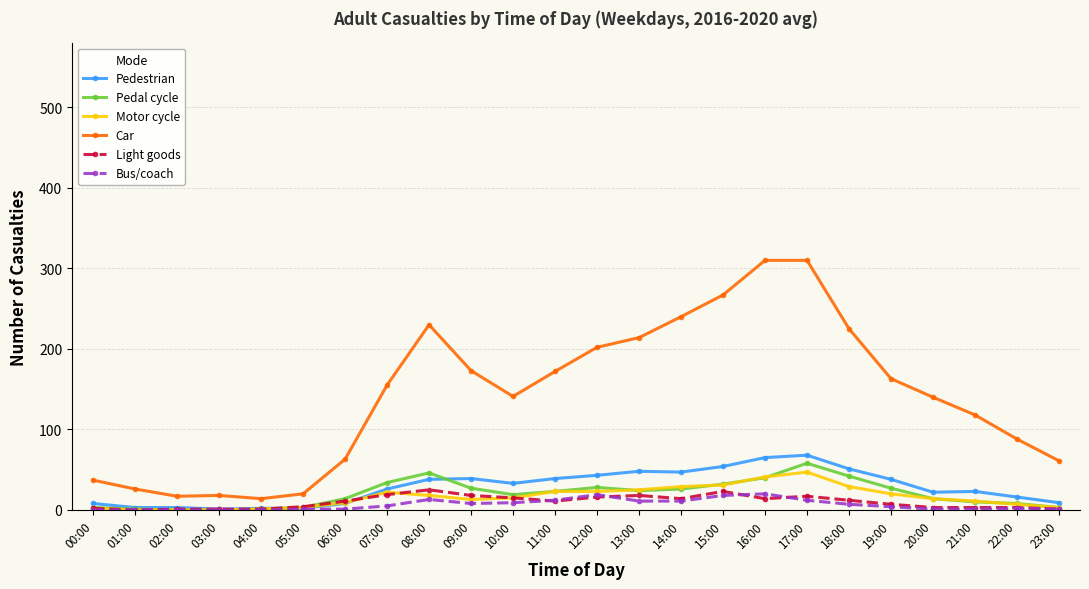

Does the chart display data point markers on the line(s)?

Yes